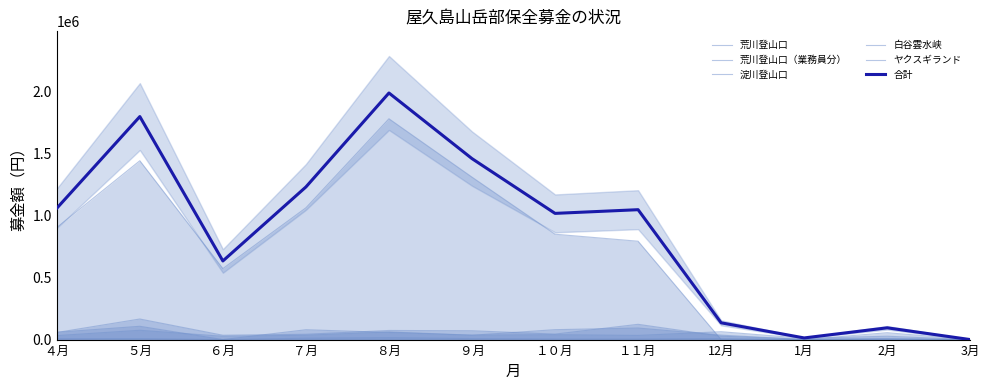

What are all the series names shown in the legend?

荒川登山口, 荒川登山口（業務員分）, 淀川登山口, 白谷雲水峡, ヤクスギランド, 合計